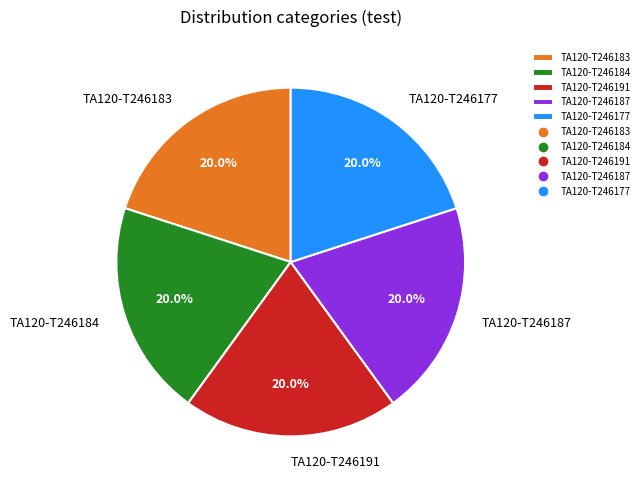

What is the ratio of the value at TA120-T246177 to the value at TA120-T246183?

1.0